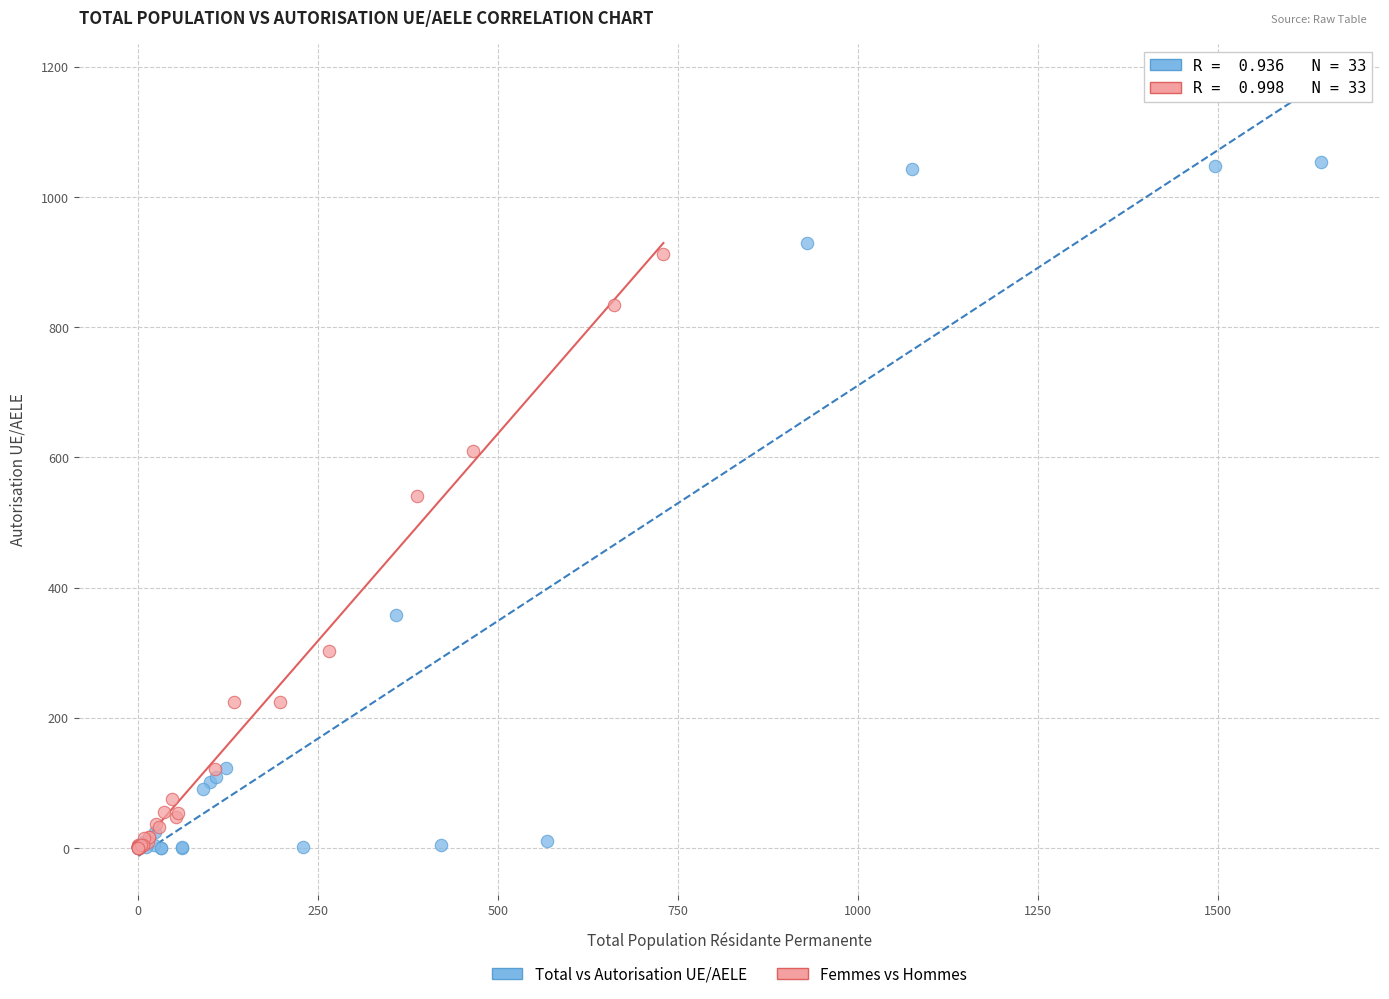

Which series contains the highest Y value?

Total vs Autorisation UE/AELE